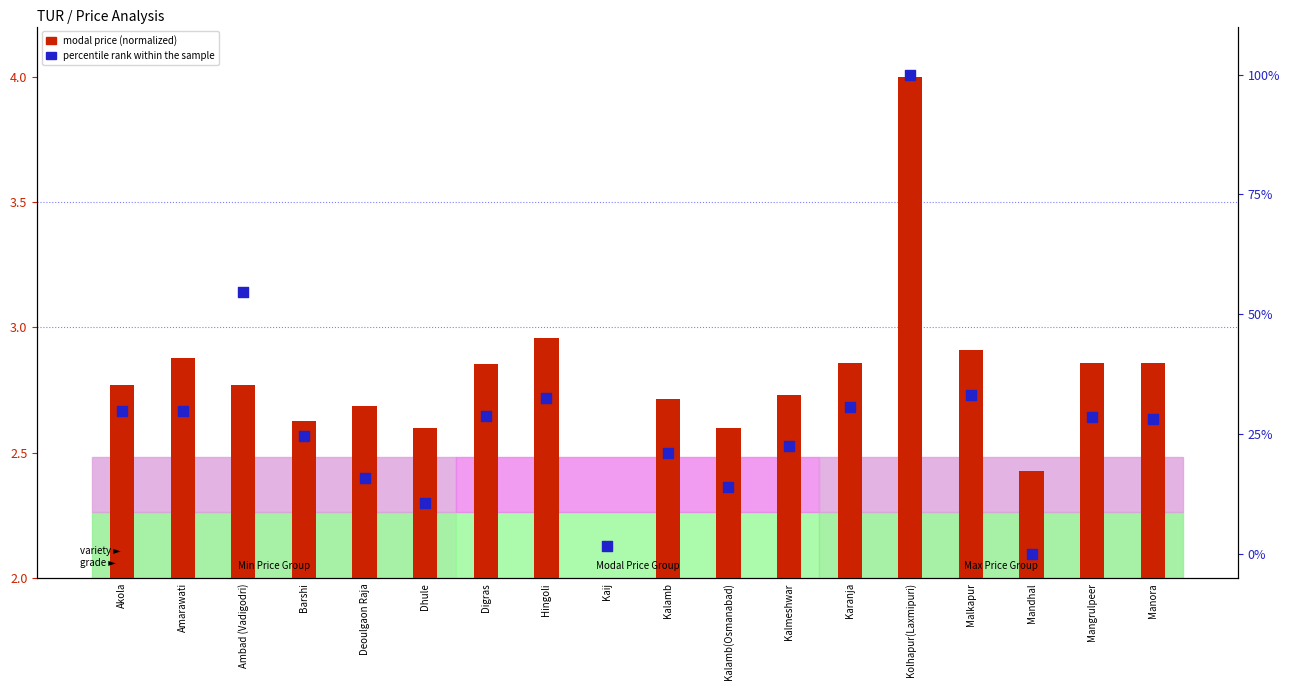

At how many categories does at least one series exceed 14?

15